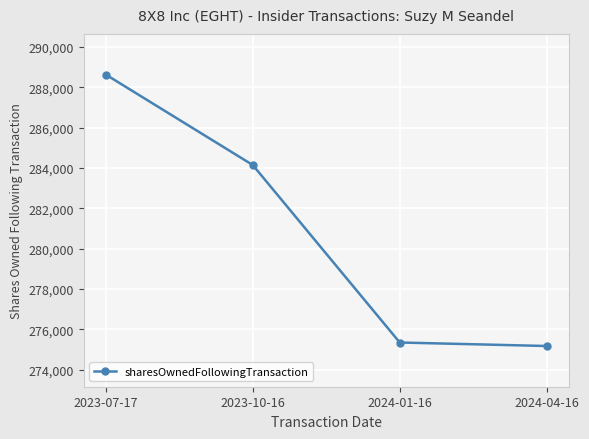

What is the difference between the values at 2023-07-17 and 2024-01-16?

13285